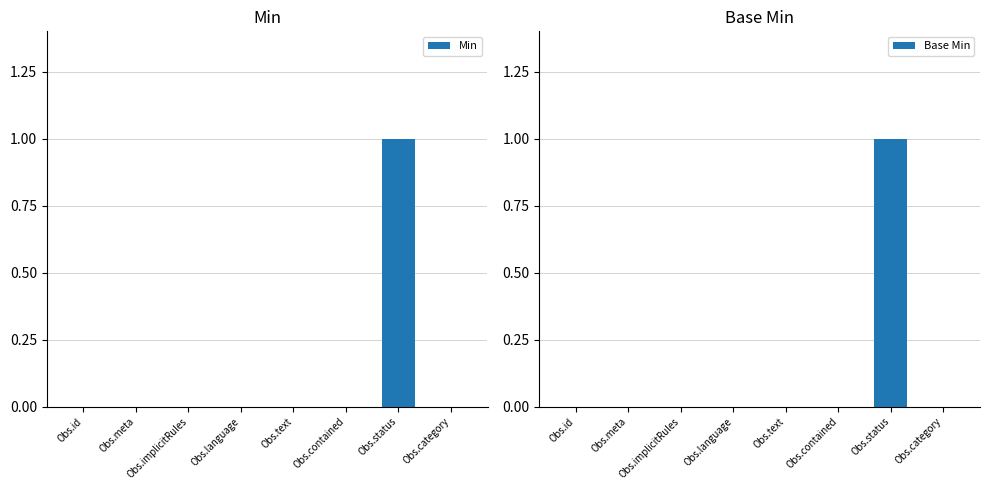

Is it true that Min equals 0 at Obs.meta?

True